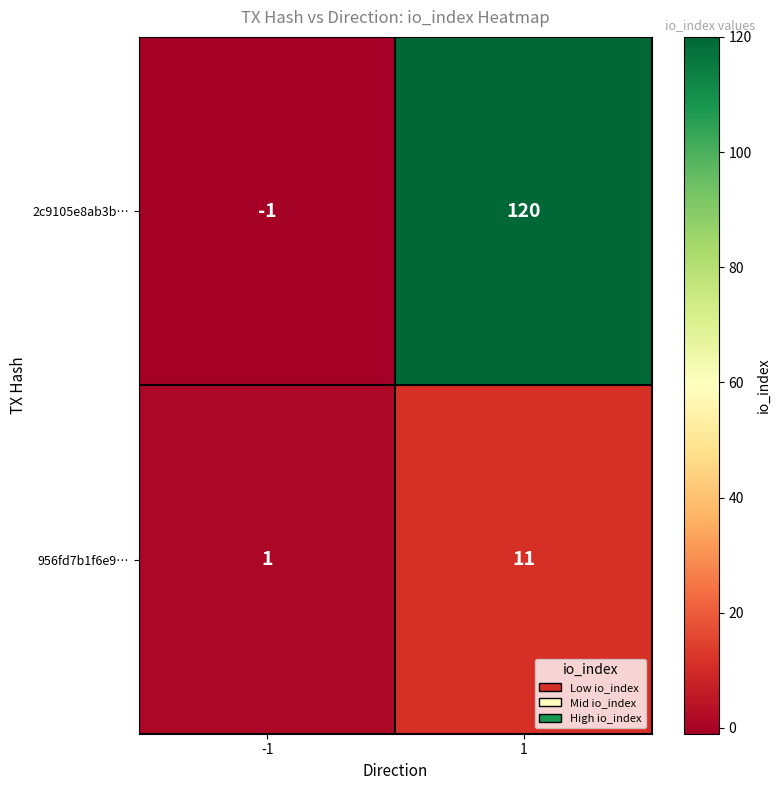

Which series has the largest total across all categories?

2c9105e8ab3b…